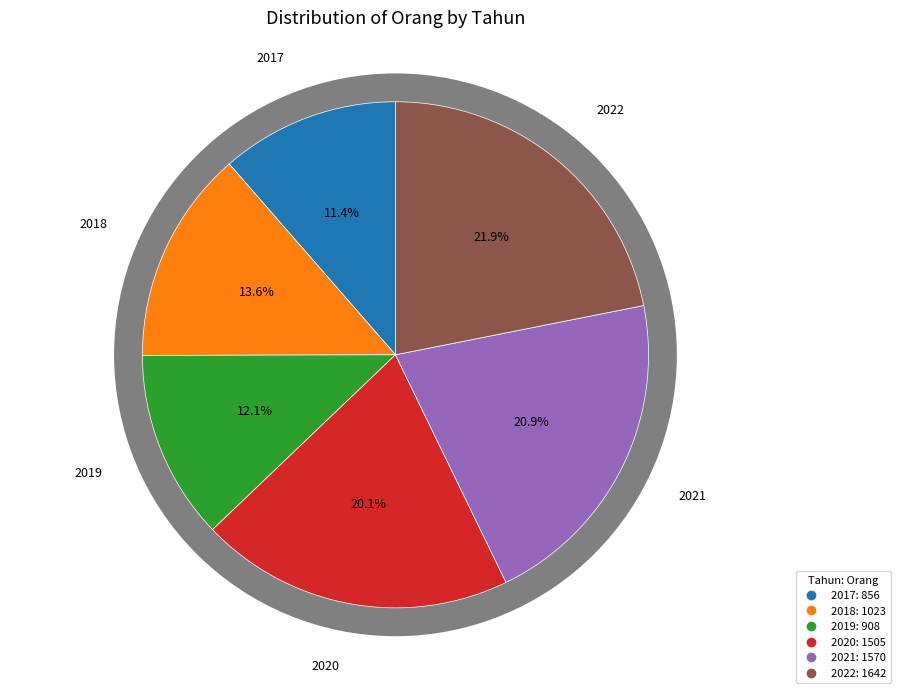

What percentage is the 2022 slice, to the nearest percent?

22%